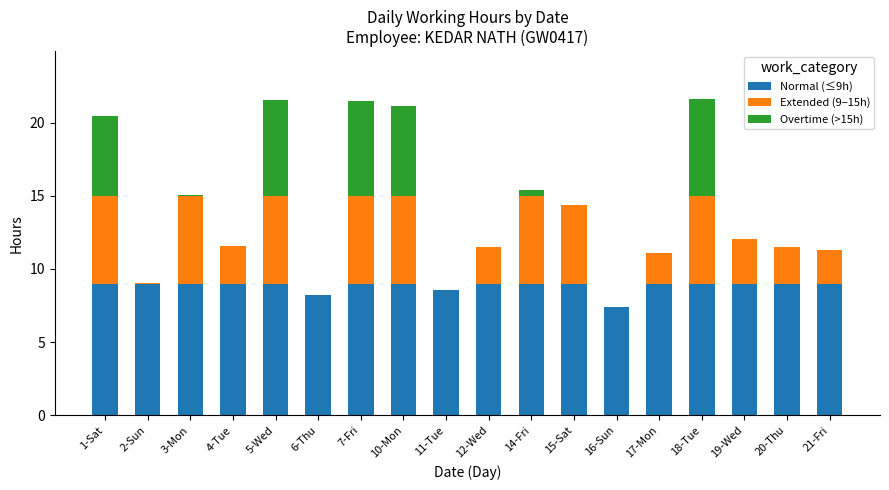

What is the maximum value for Normal (≤9h)?

9.0